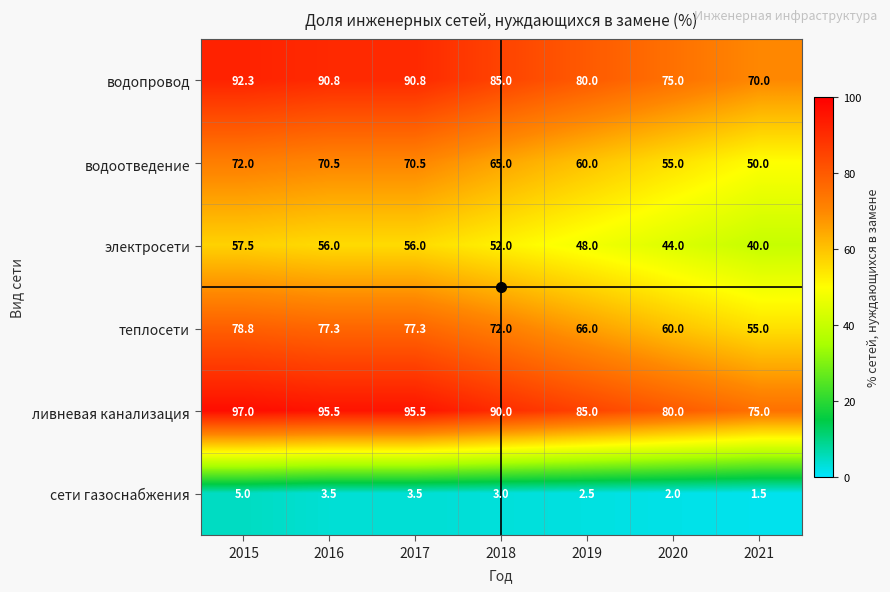

What is the smallest value displayed?

1.5